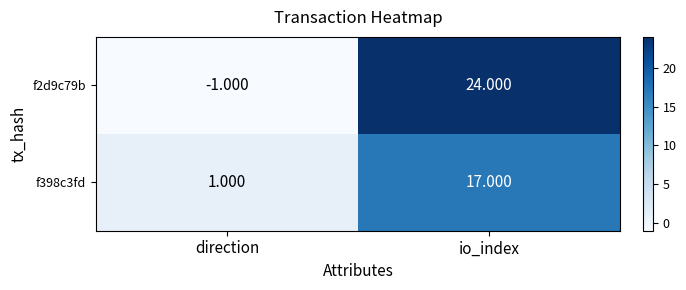

List the labels in order of f398c3fd value, largest first.

io_index, direction